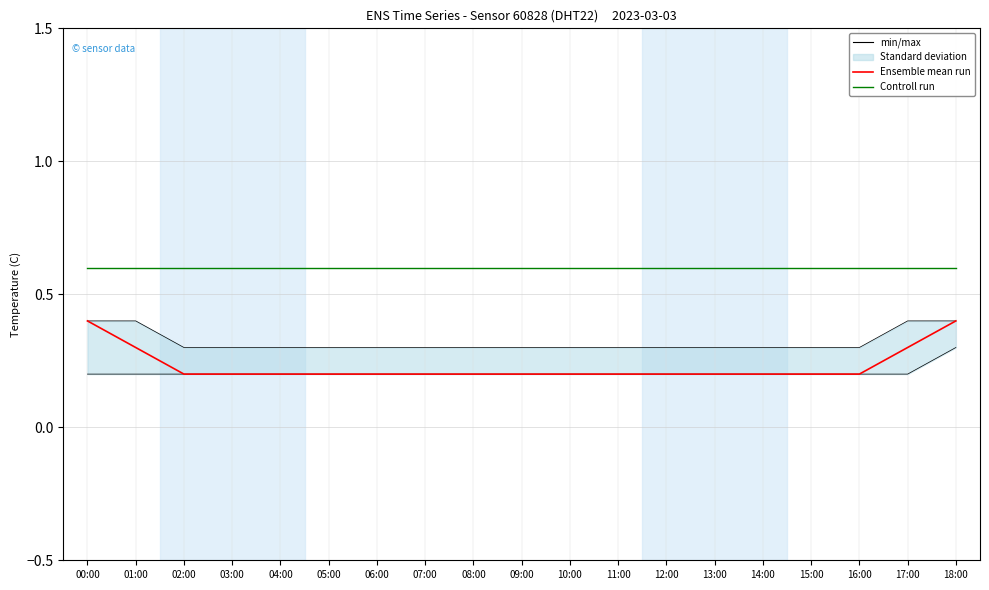

Reading right to left, extract all data points from this chart.

Ensemble mean run: 18:00=0.4	17:00=0.3	16:00=0.2	15:00=0.2	14:00=0.2	13:00=0.2	12:00=0.2	11:00=0.2	10:00=0.2	09:00=0.2	08:00=0.2	07:00=0.2	06:00=0.2	05:00=0.2	04:00=0.2	03:00=0.2	02:00=0.2	01:00=0.3	00:00=0.4
Controll run: 18:00=0.6	17:00=0.6	16:00=0.6	15:00=0.6	14:00=0.6	13:00=0.6	12:00=0.6	11:00=0.6	10:00=0.6	09:00=0.6	08:00=0.6	07:00=0.6	06:00=0.6	05:00=0.6	04:00=0.6	03:00=0.6	02:00=0.6	01:00=0.6	00:00=0.6